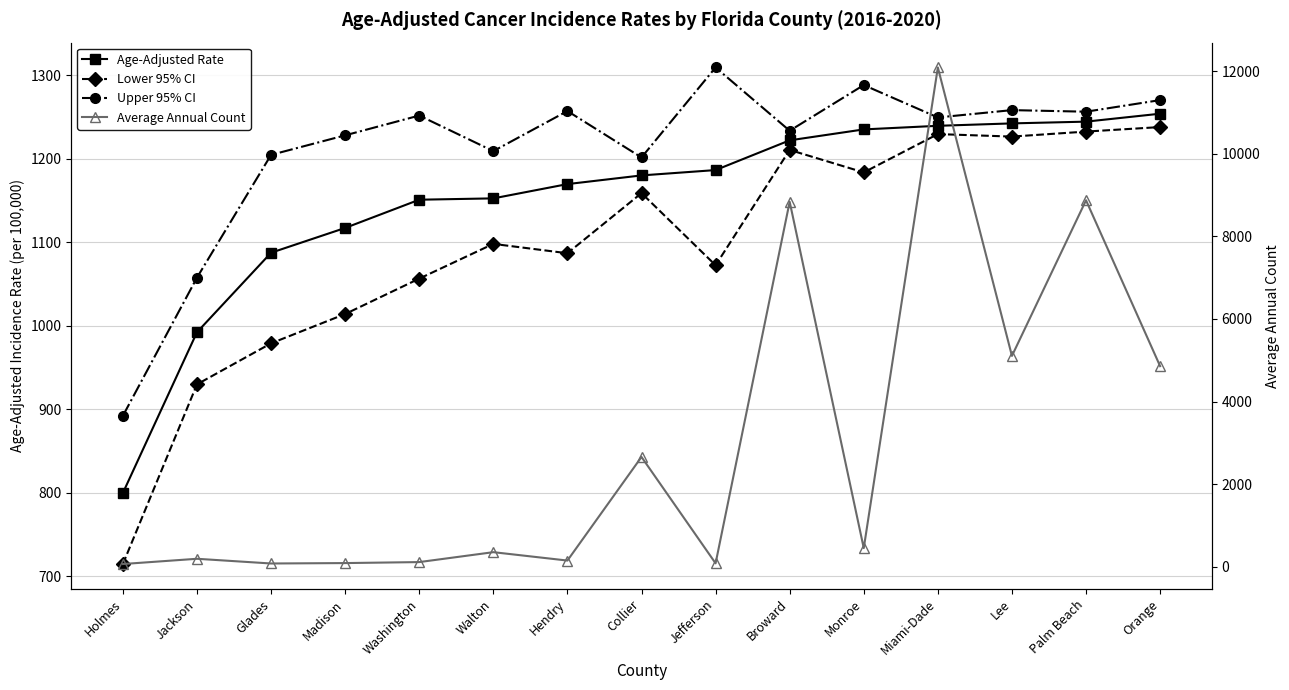

Which has a higher value, Orange or Palm Beach?

Orange